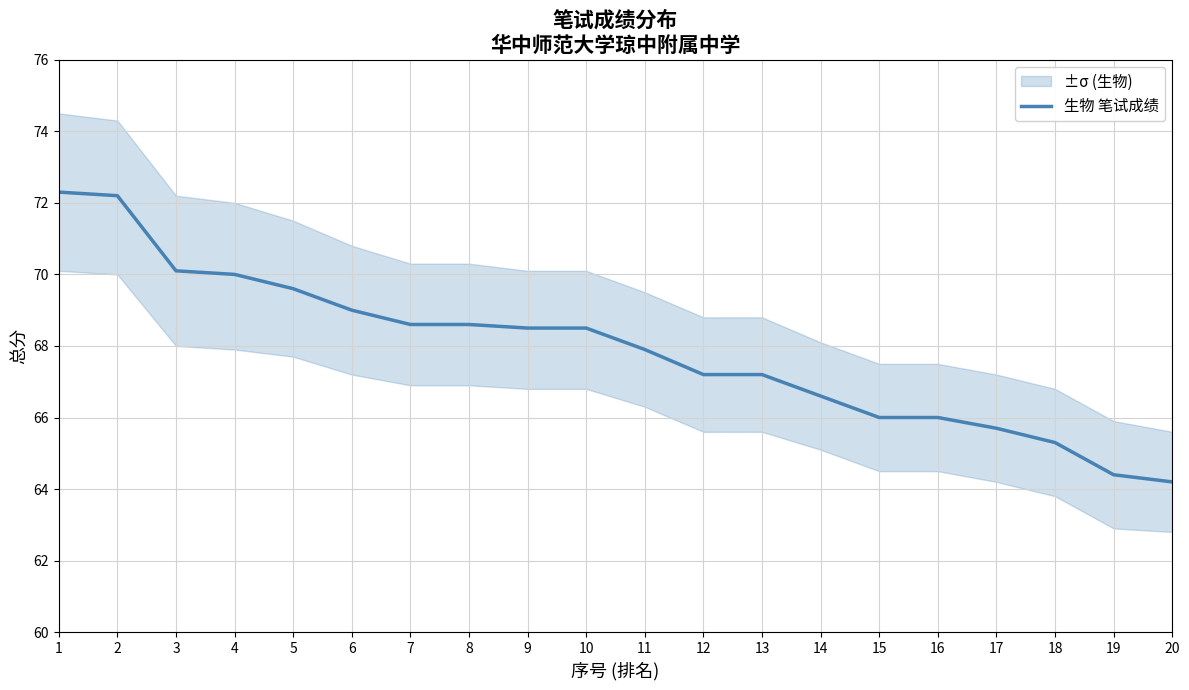

What is the difference between the second highest and second lowest values?

7.8